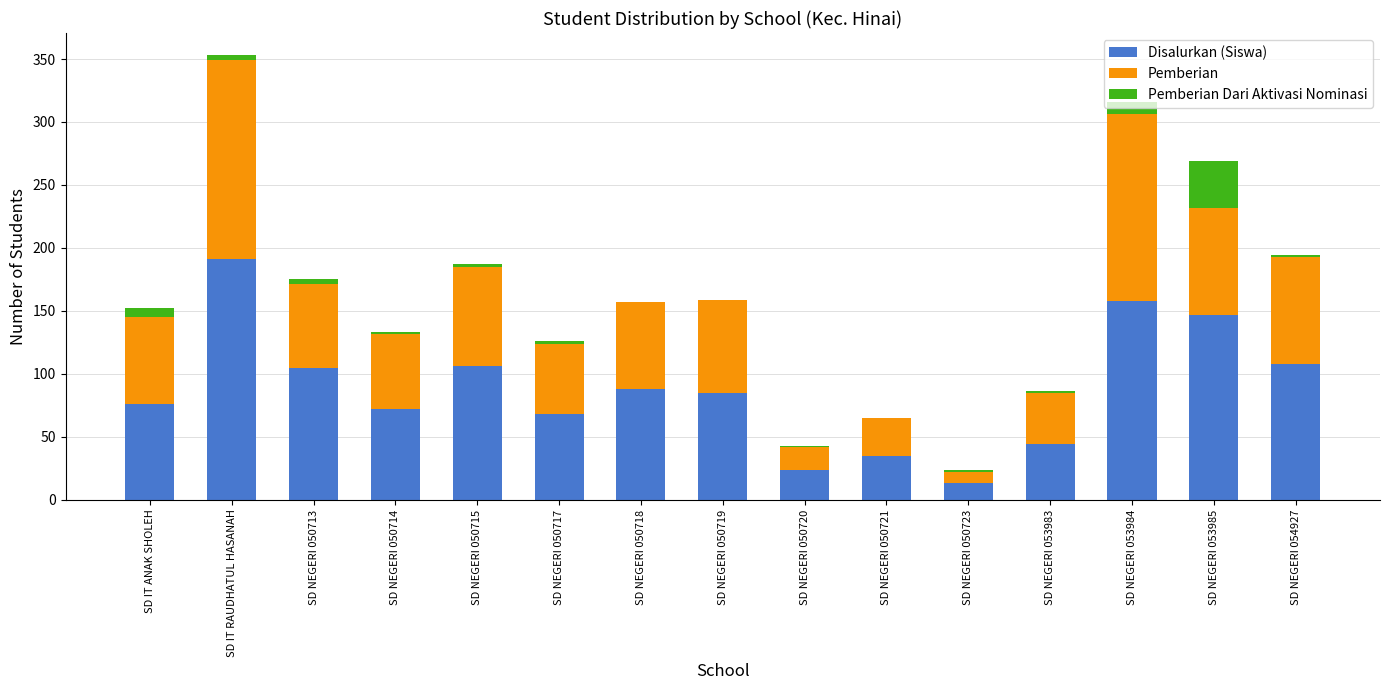

Are the bars horizontal?

No